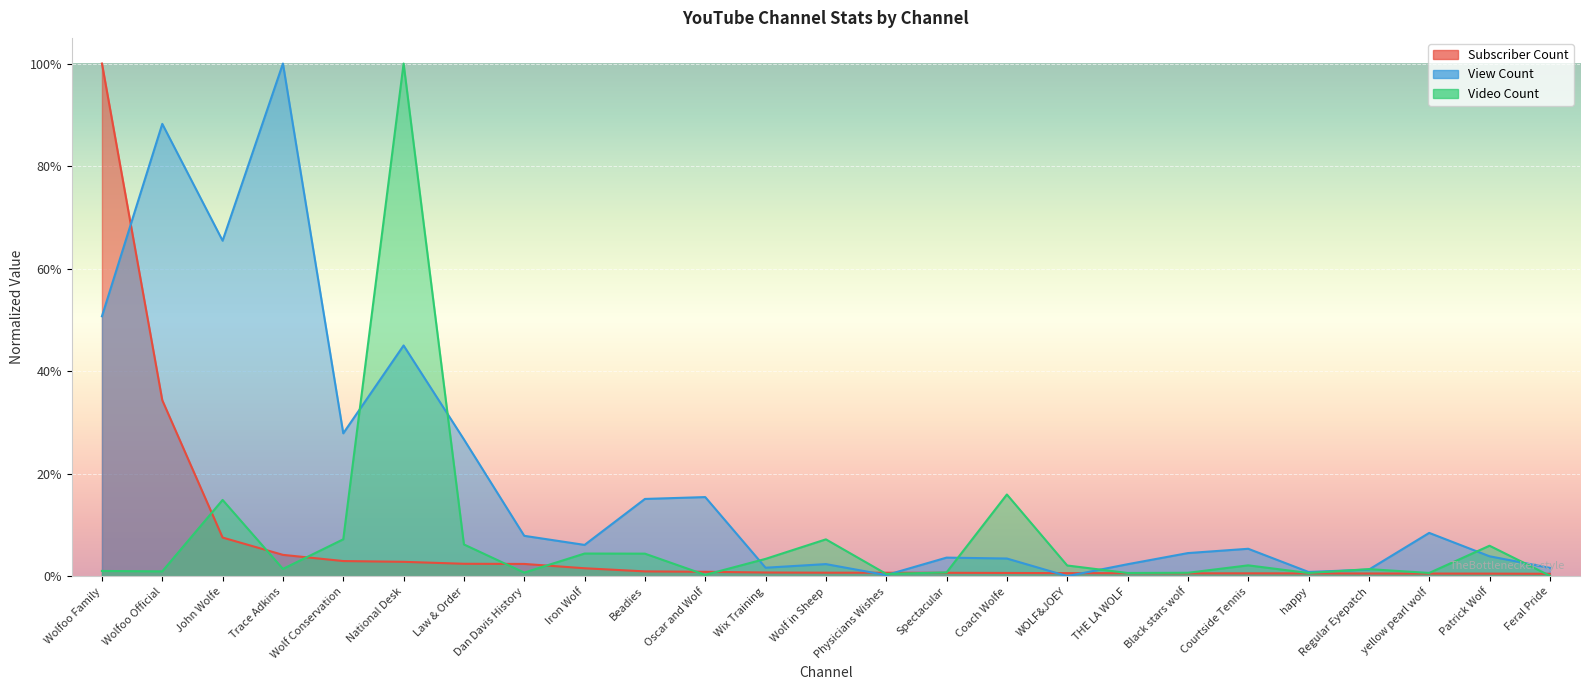

Rank the categories by Subscriber Count value from highest to lowest.

Wolfoo Family, Wolfoo Official, John Wolfe, Trace Adkins, Wolf Conservation, National Desk, Law & Order, Dan Davis History, Iron Wolf, Beadies, Oscar and Wolf, Wix Training, Wolf in Sheep, Physicians Wishes, Spectacular, Coach Wolfe, WOLF&JOEY, THE LA WOLF, Black stars wolf, Courtside Tennis, happy, Regular Eyepatch, yellow pearl wolf, Patrick Wolf, Feral Pride